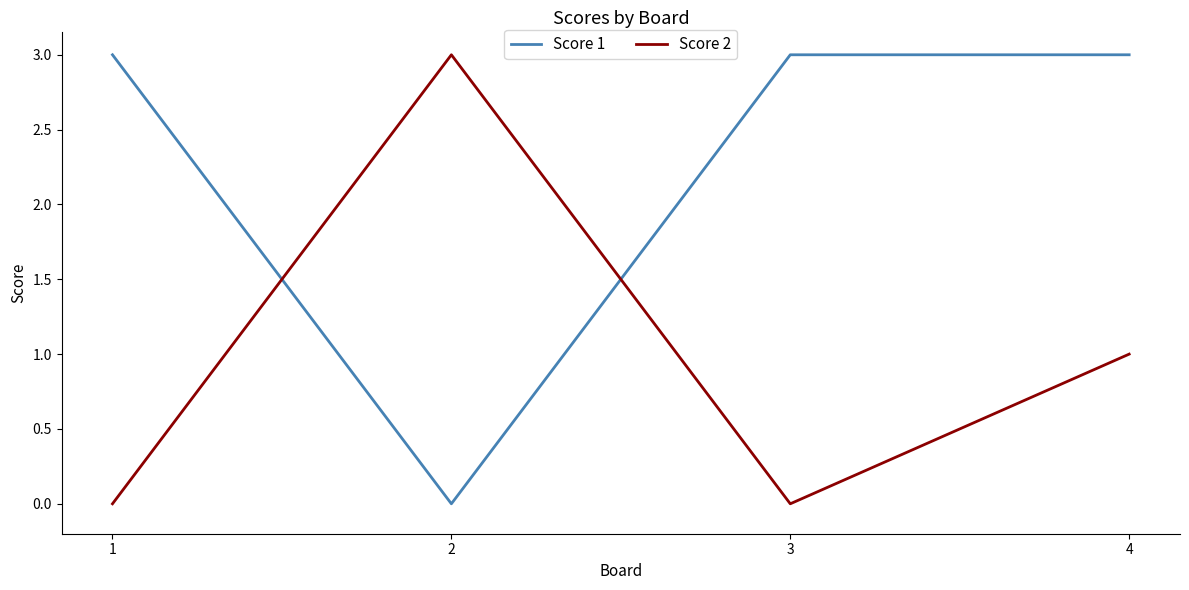

Is the value of Score 1 at 4 greater than the value of Score 2 at 4?

Yes